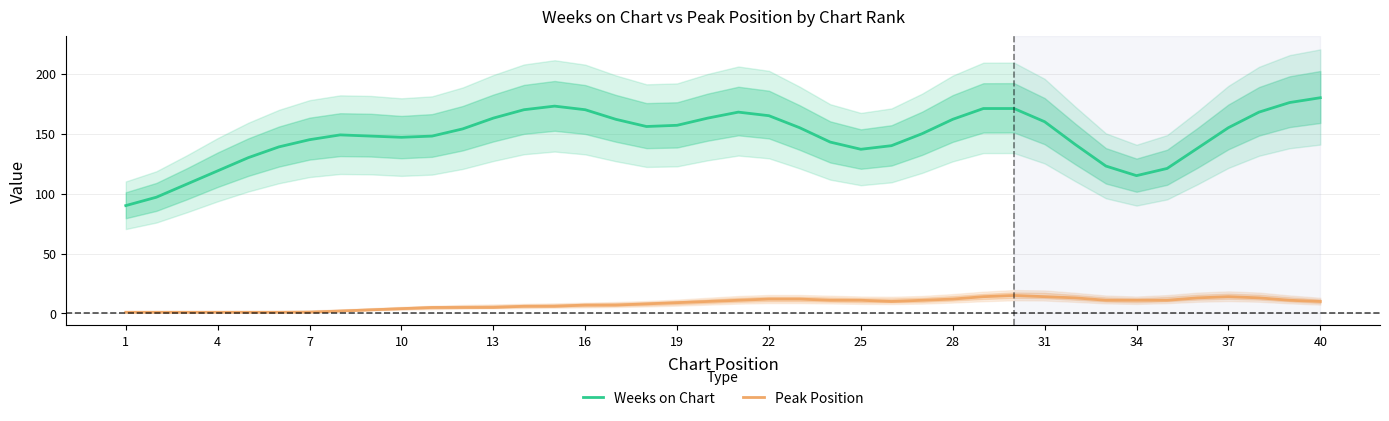

What is the sum of all Weeks on Chart values?

5927